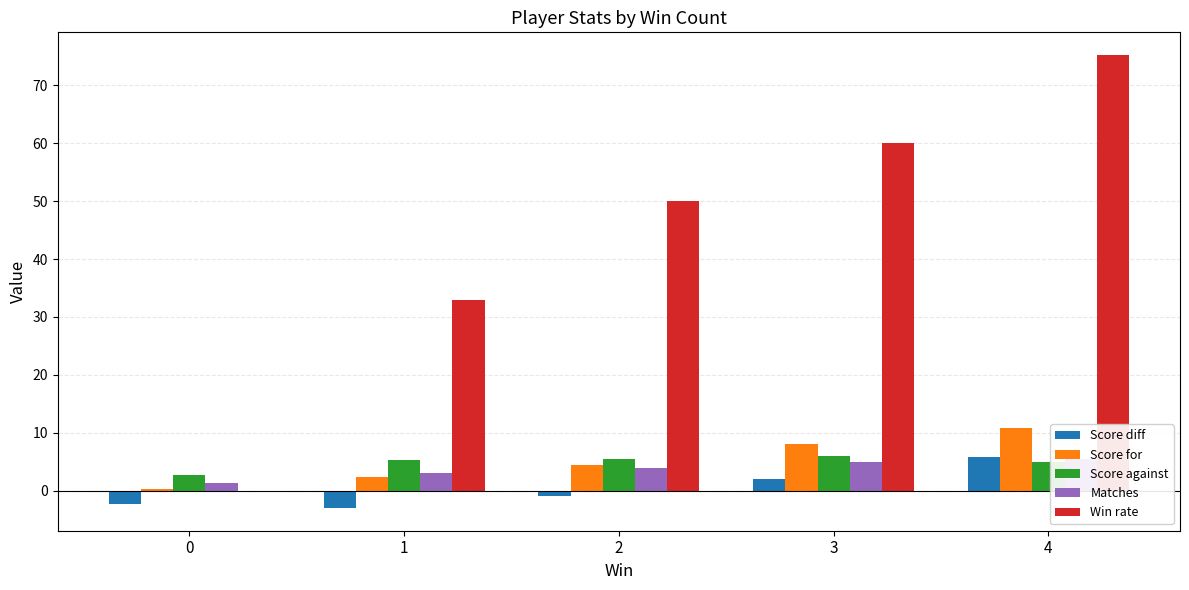

At which category is the sum across all series the highest?

4